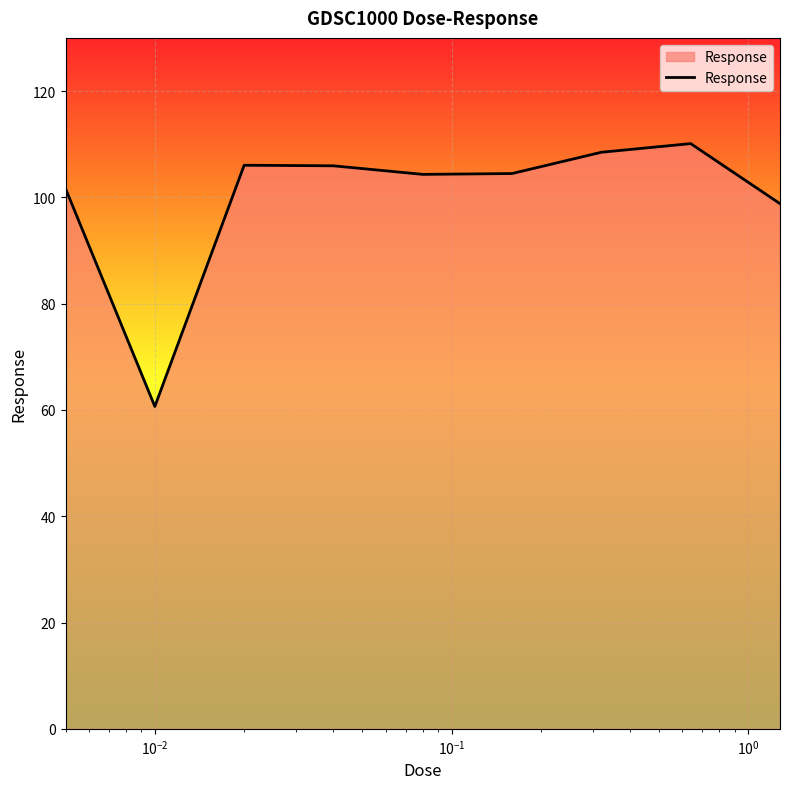

What is the greatest value displayed?

110.1